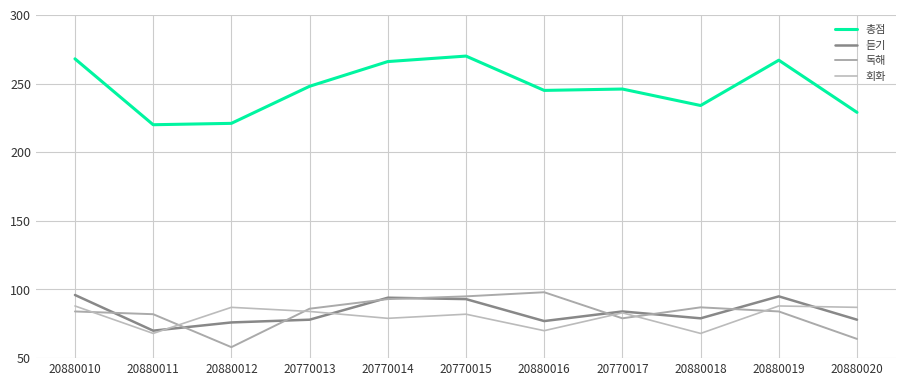

In 듣기, how many points are lower than both neighbors (excluding endpoints)?

3